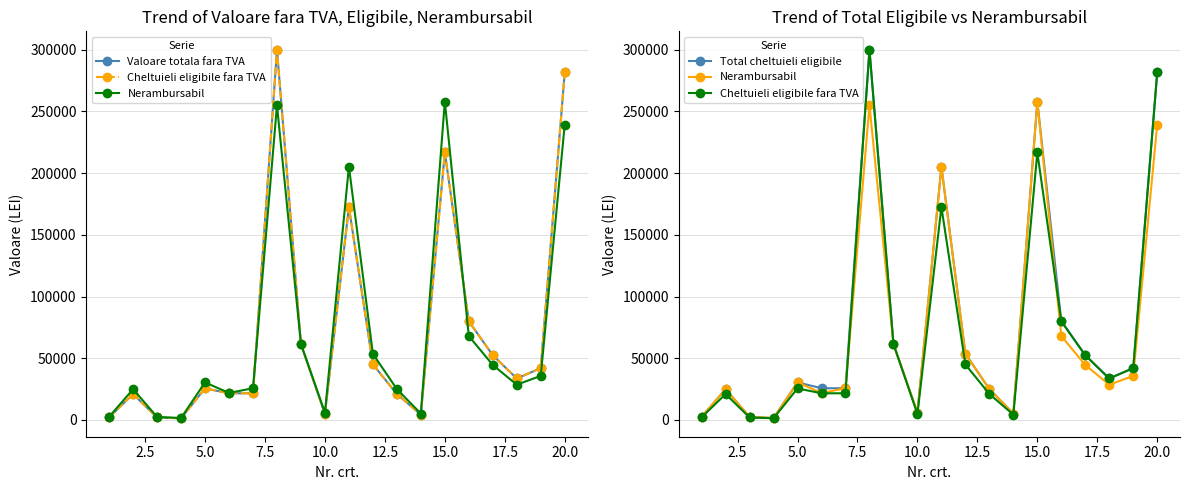

What is the maximum value for Total cheltuieli eligibile?

300000.0